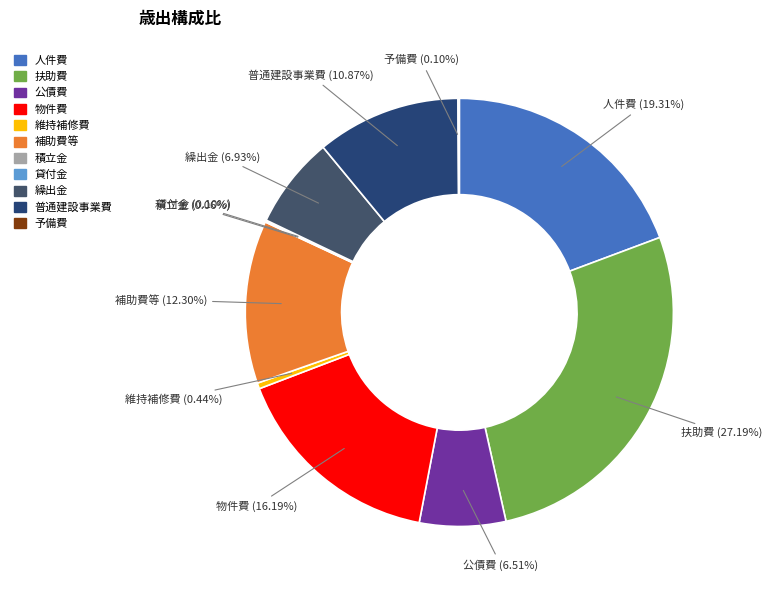

Is the sum of 人件費 and 普通建設事業費 greater than half?

No